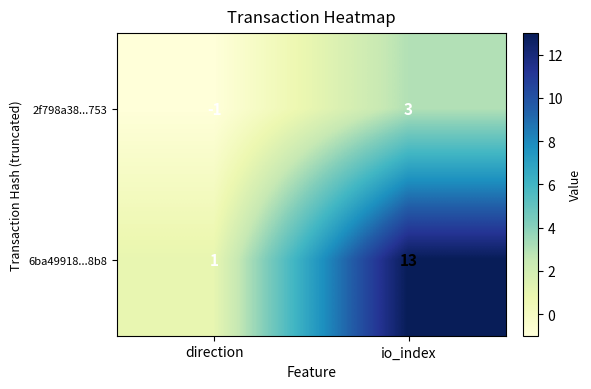

Is it true that 6ba49918...8b8 equals 1 at direction?

True